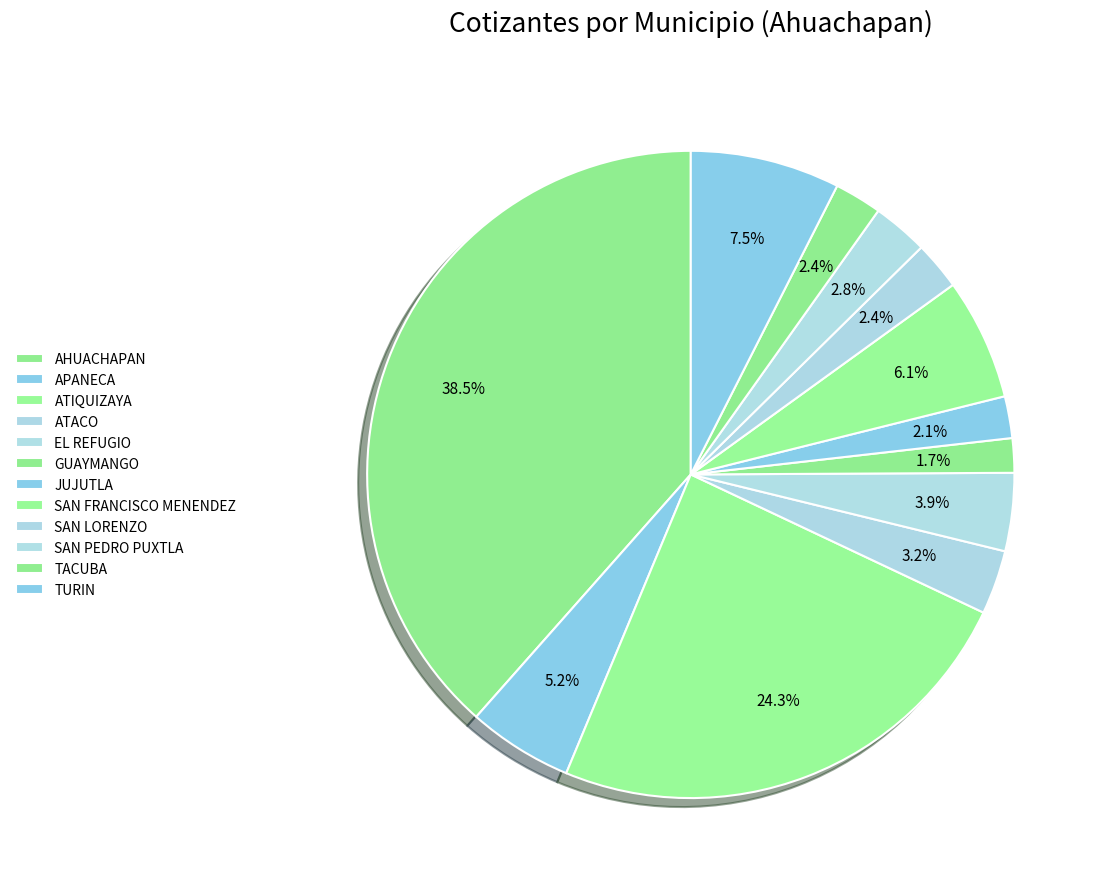

Rank the categories by value from highest to lowest.

AHUACHAPAN, ATIQUIZAYA, TURIN, SAN FRANCISCO MENENDEZ, APANECA, EL REFUGIO, ATACO, SAN PEDRO PUXTLA, SAN LORENZO, TACUBA, JUJUTLA, GUAYMANGO